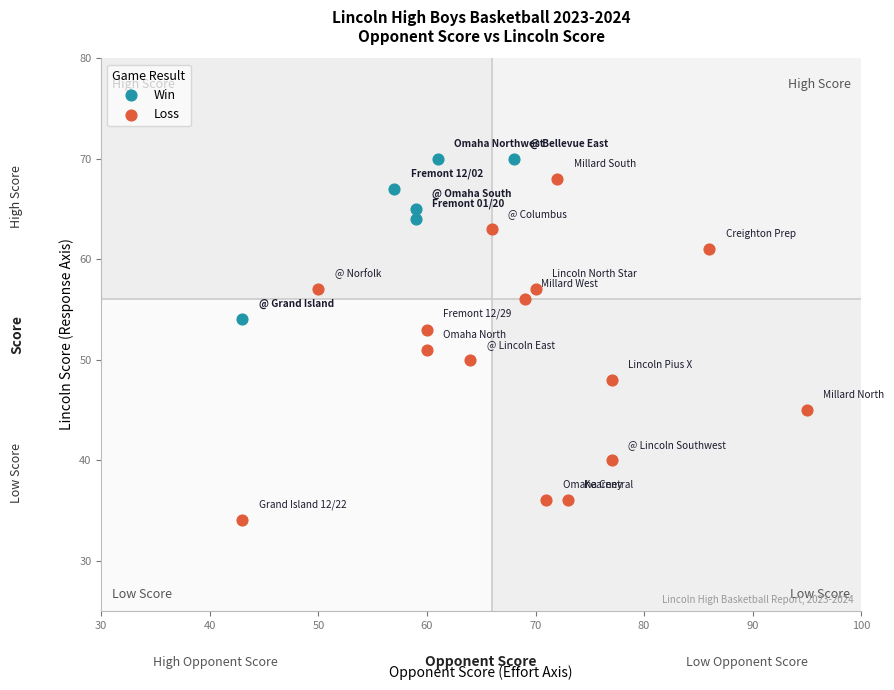

Which series has the widest spread of Y values?

Loss